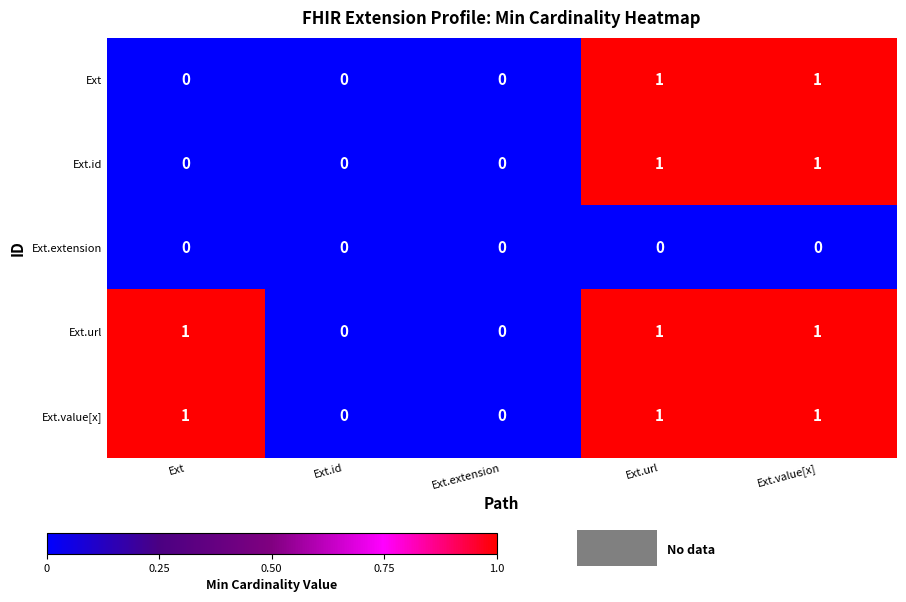

Reading right to left, what are all the values shown in this chart?

Ext: Ext.value[x]=1	Ext.url=1	Ext.extension=0	Ext.id=0	Ext=0
Ext.id: Ext.value[x]=1	Ext.url=1	Ext.extension=0	Ext.id=0	Ext=0
Ext.extension: Ext.value[x]=0	Ext.url=0	Ext.extension=0	Ext.id=0	Ext=0
Ext.url: Ext.value[x]=1	Ext.url=1	Ext.extension=0	Ext.id=0	Ext=1
Ext.value[x]: Ext.value[x]=1	Ext.url=1	Ext.extension=0	Ext.id=0	Ext=1